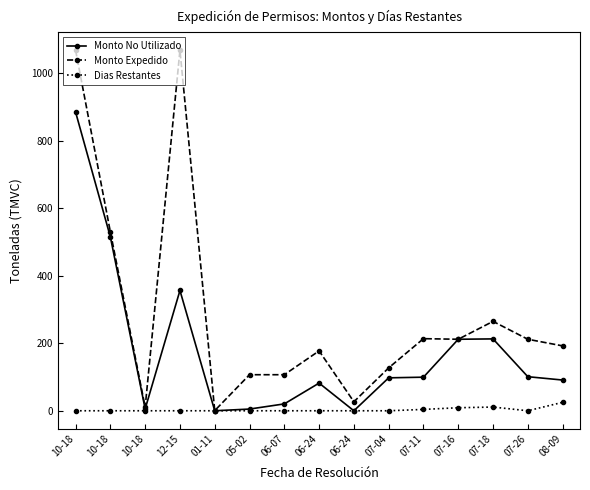

Does the chart display data point markers on the line(s)?

Yes